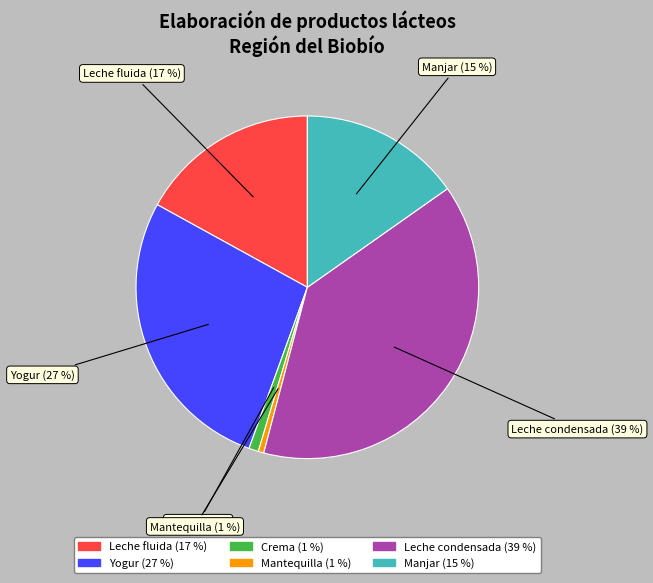

To the nearest percent, what percentage of the pie is Manjar?

15%